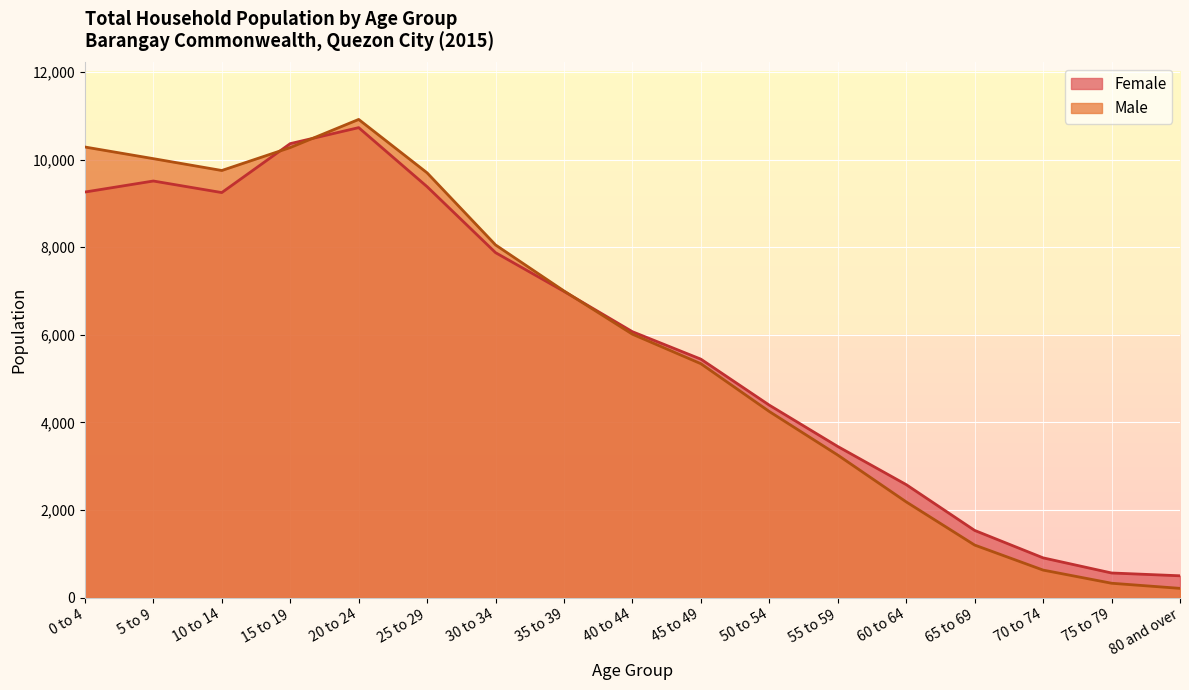

Is the value of Male at 70 to 74 greater than the value of Female at 40 to 44?

No